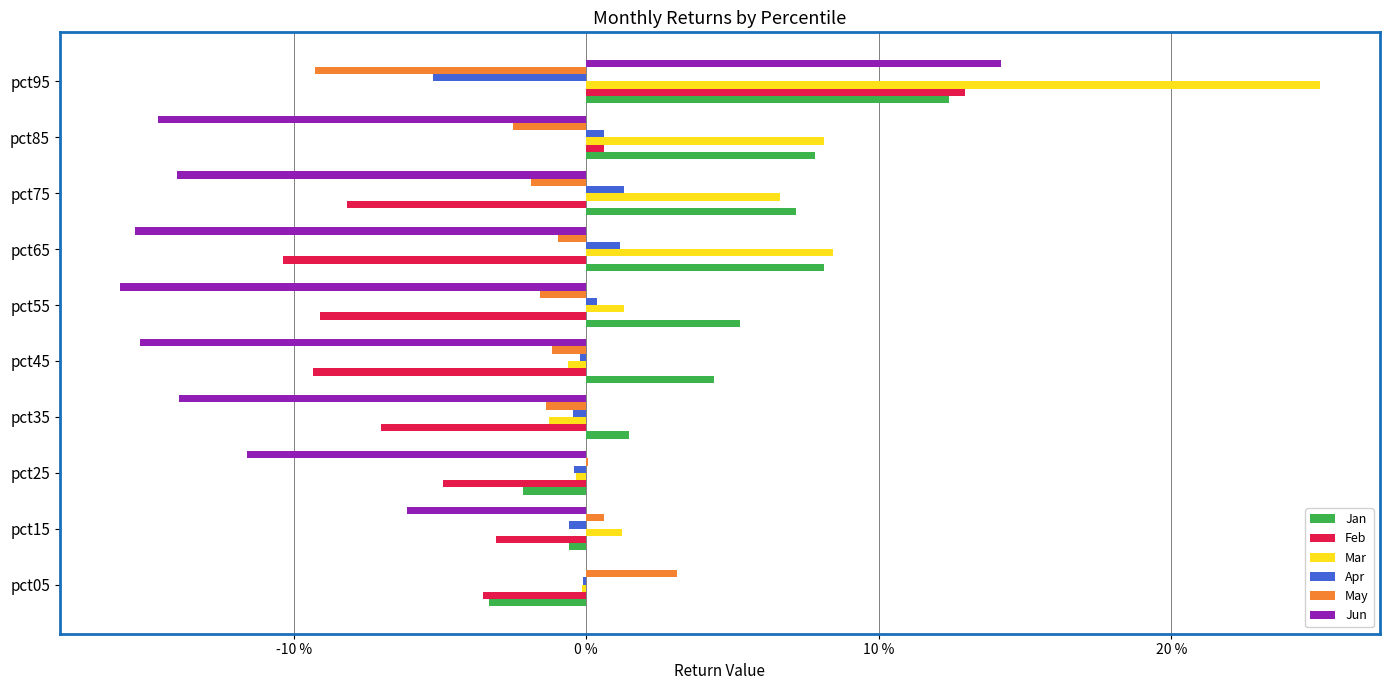

Reading left to right, transcribe all the data shown in this chart.

Jan: -0.0	-0.0	-0.0	0.0	0.0	0.1	0.1	0.1	0.1	0.1
Feb: -0.0	-0.0	-0.0	-0.1	-0.1	-0.1	-0.1	-0.1	0.0	0.1
Mar: -0.0	0.0	-0.0	-0.0	-0.0	0.0	0.1	0.1	0.1	0.3
Apr: -0.0	-0.0	-0.0	-0.0	-0.0	0.0	0.0	0.0	0.0	-0.1
May: 0.0	0.0	0.0	-0.0	-0.0	-0.0	-0.0	-0.0	-0.0	-0.1
Jun: -0.0	-0.1	-0.1	-0.1	-0.2	-0.2	-0.2	-0.1	-0.1	0.1